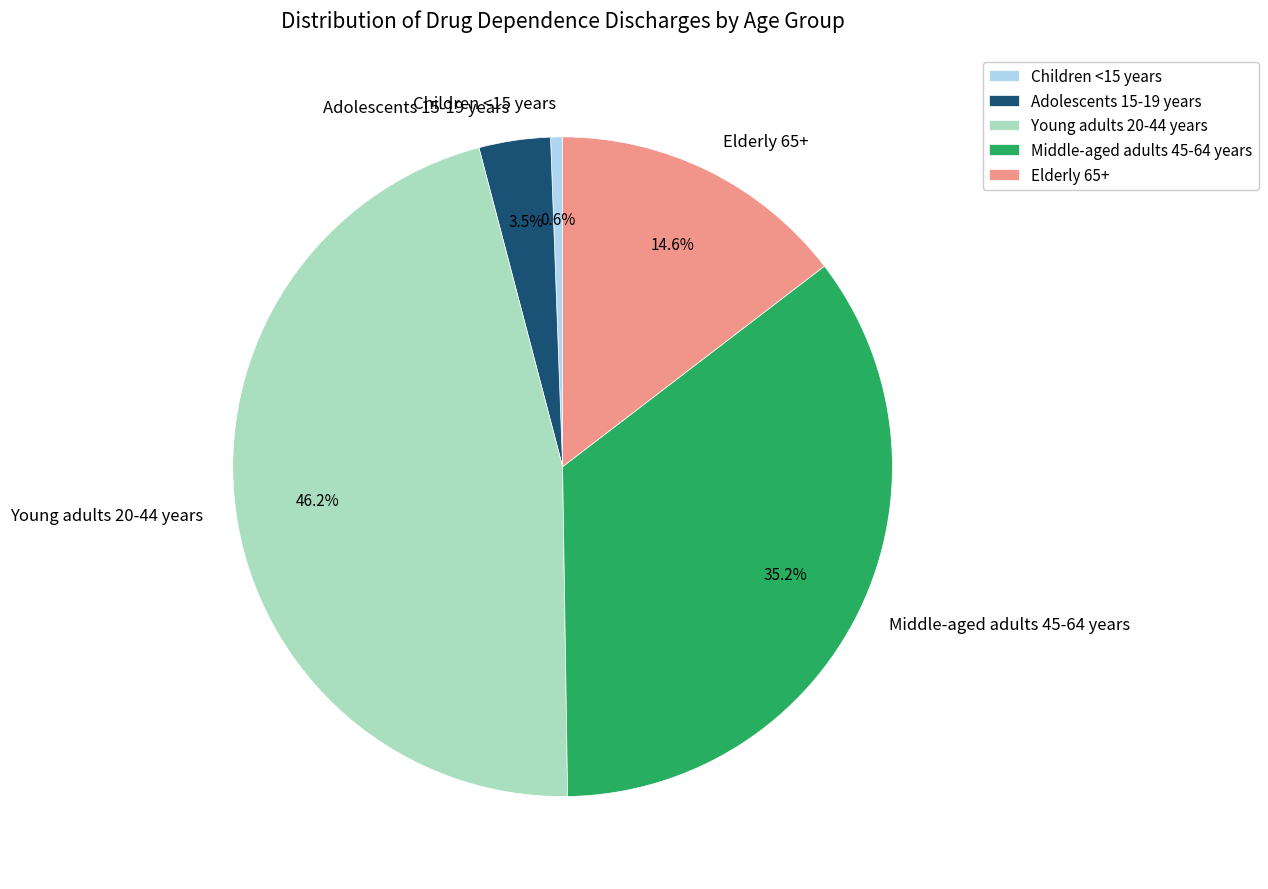

What is the ratio of the value at Elderly 65+ to the value at Middle-aged adults 45-64 years?

0.4